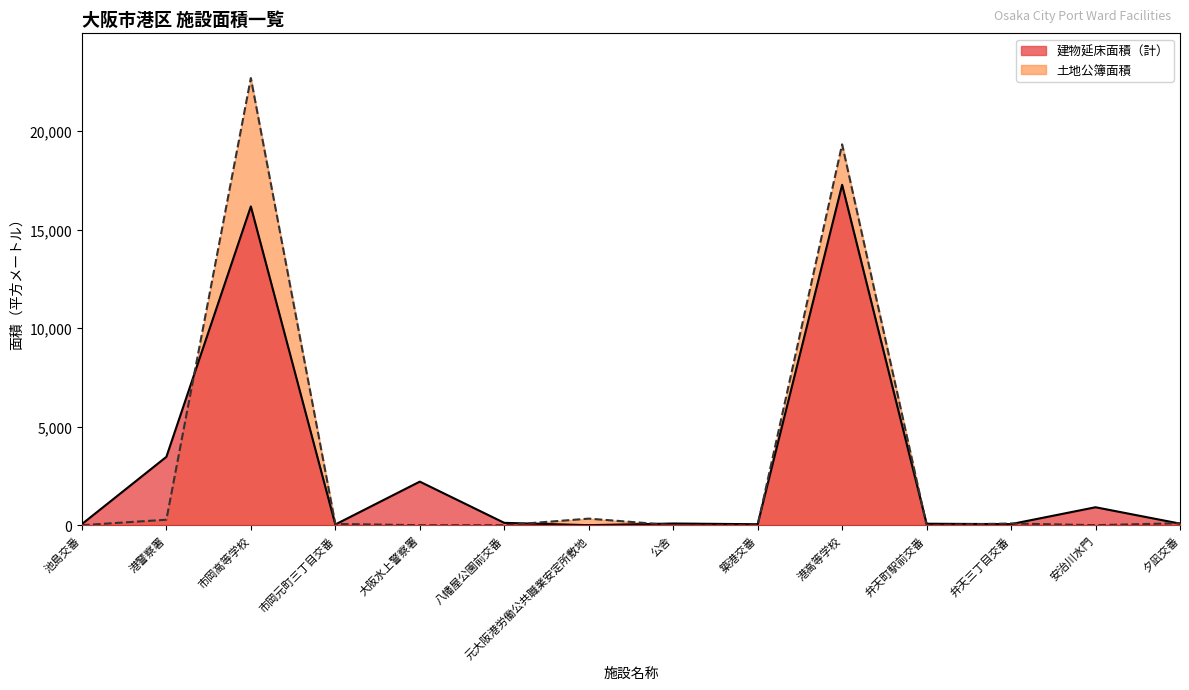

After their last crossing, which series has the higher values: 建物延床面積（計） or 土地公簿面積?

土地公簿面積